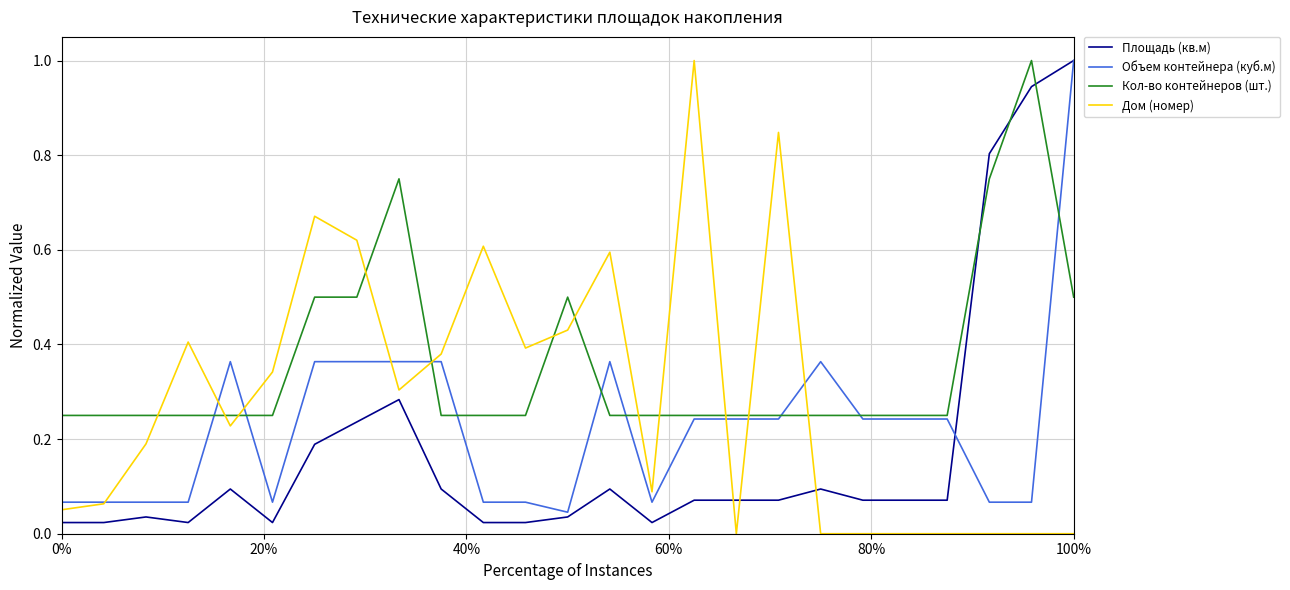

At how many categories does at least one series exceed 0?

25